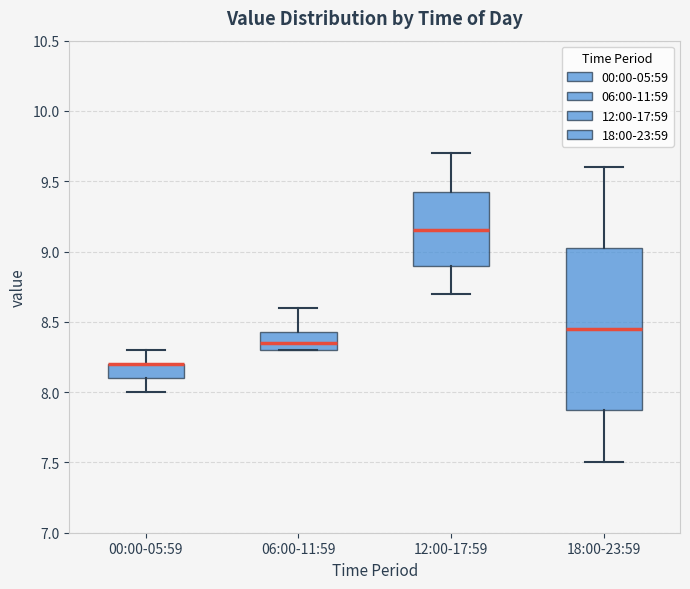

Where does the lower whisker of the box for 18:00-23:59 end on the y-axis? The values are not printed on the chart, so give them approximately, as read against the axis.

7.50